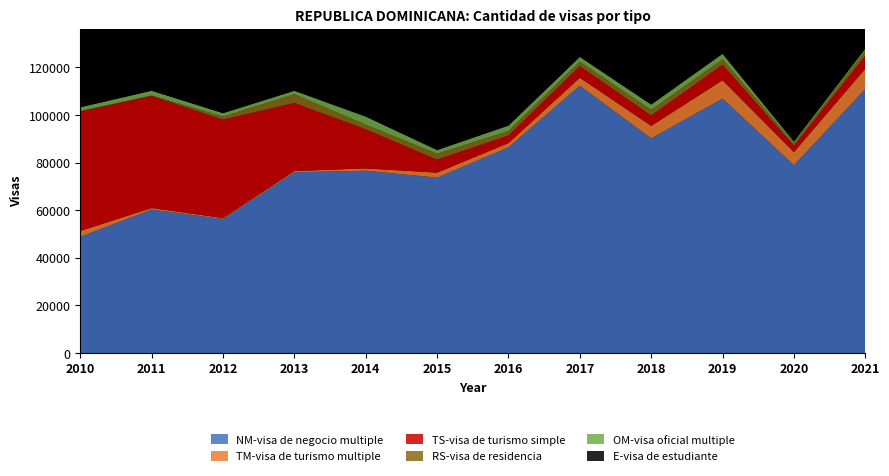

Reading right to left, what are all the values shown in this chart?

NM-visa de negocio multiple: 110895	78873	106893	90163	112287	86385	73666	76584	75933	56288	60273	48810
TM-visa de turismo multiple: 8588	5547	7731	5284	3389	1841	2128	986	540	421	654	2481
TS-visa de turismo simple: 5465	2642	6476	4329	4844	3186	5433	16423	28571	41340	47082	50165
RS-visa de residencia: 2078	994	2292	2358	1908	1835	2484	1920	3658	1275	197	212
OM-visa oficial multiple: 893	767	2338	2261	2006	2318	1561	3432	1486	1460	2009	1605
E-visa de estudiante: 1866	421	458	772	420	473	3103	4598	5100	5454	4693	4088